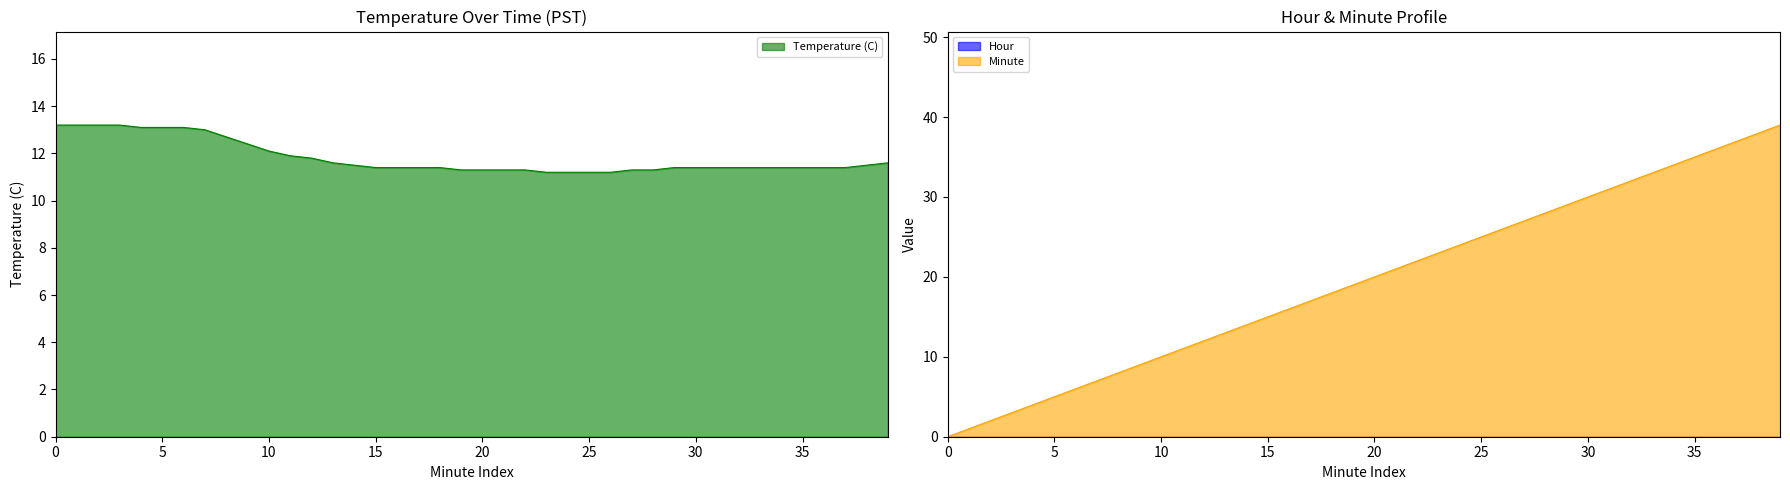

What is the total value across all series at 10?

22.1